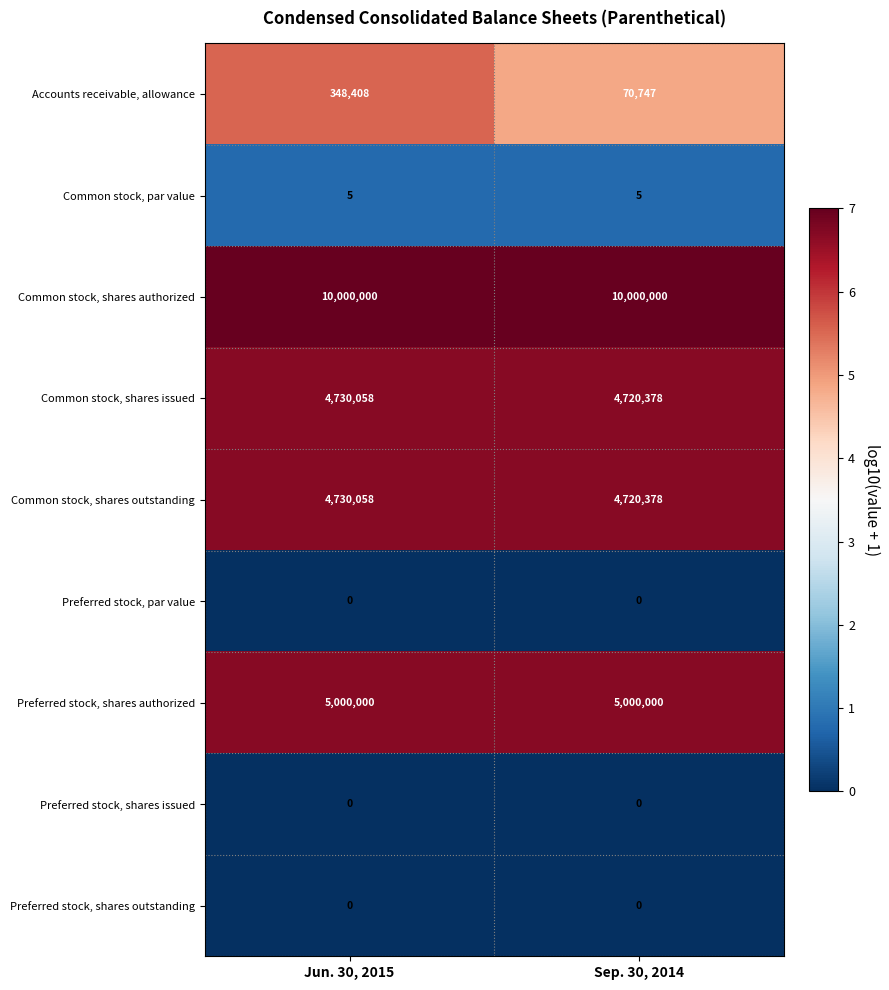

Reading left to right, extract all data points from this chart.

Accounts receivable, allowance: 348408	70747
Common stock, par value: 5	5
Common stock, shares authorized: 10000000	10000000
Common stock, shares issued: 4730058	4720378
Common stock, shares outstanding: 4730058	4720378
Preferred stock, par value: 0	0
Preferred stock, shares authorized: 5000000	5000000
Preferred stock, shares issued: 0	0
Preferred stock, shares outstanding: 0	0